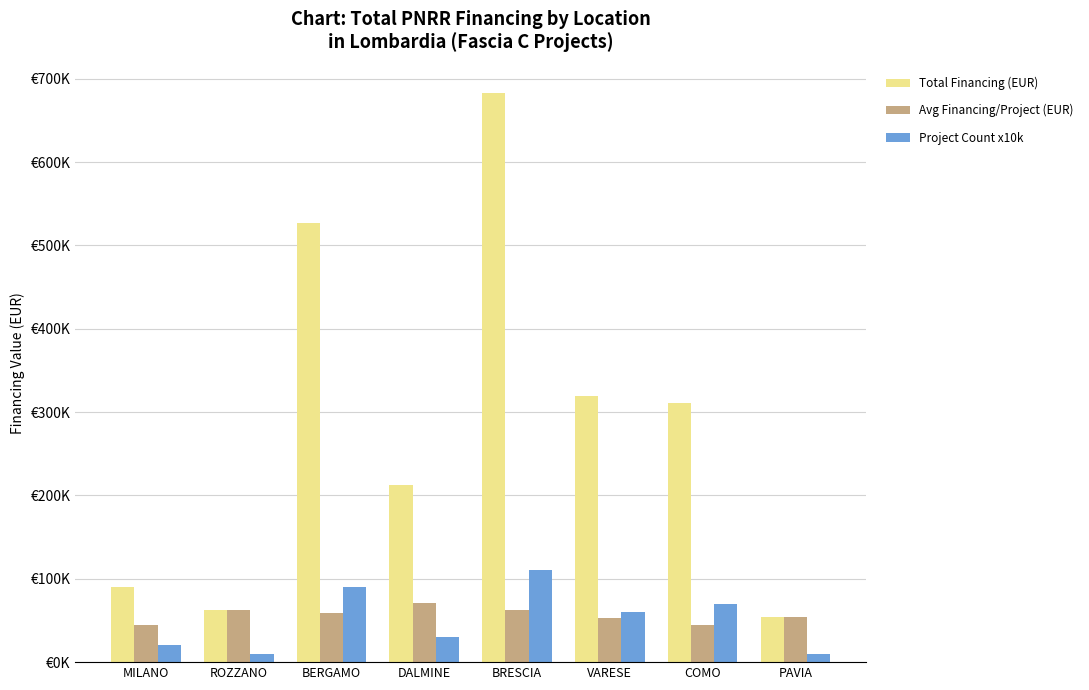

At which label is Total Financing (EUR) closest to 368539?

VARESE